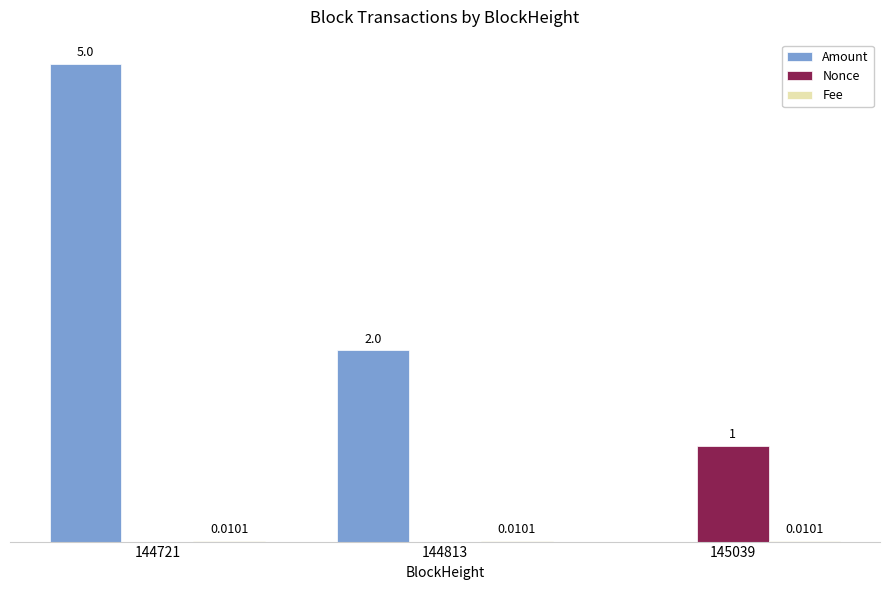

Is the value of Amount at 144813 greater than the value of Nonce at 145039?

Yes